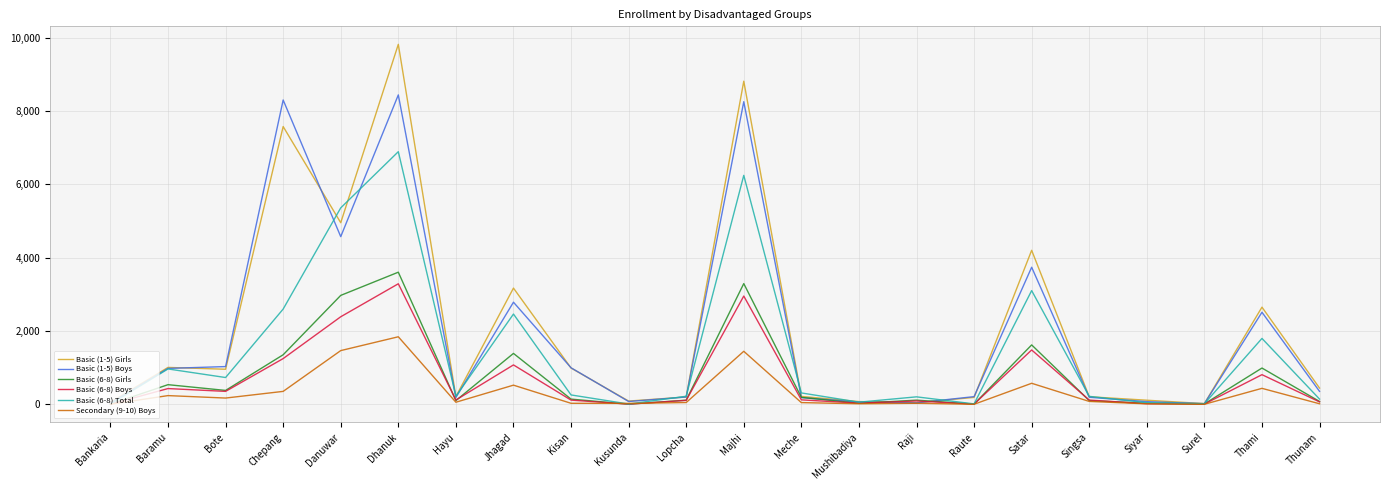

Is it true that Basic (6-8) Boys equals 65 at Thunam?

True